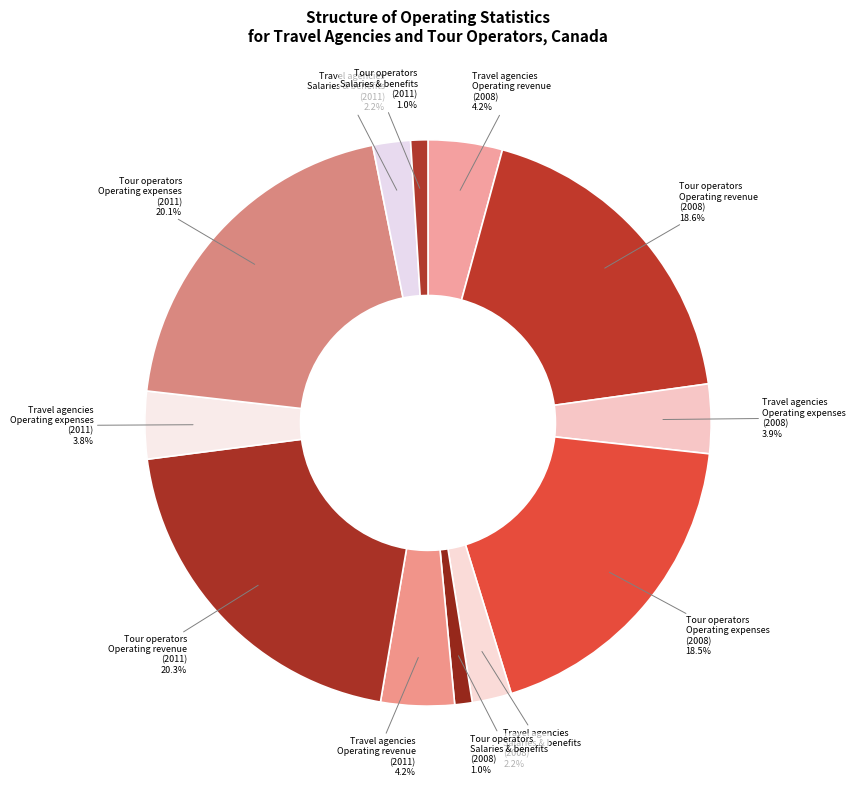

Count the number of slices in the pie.

12